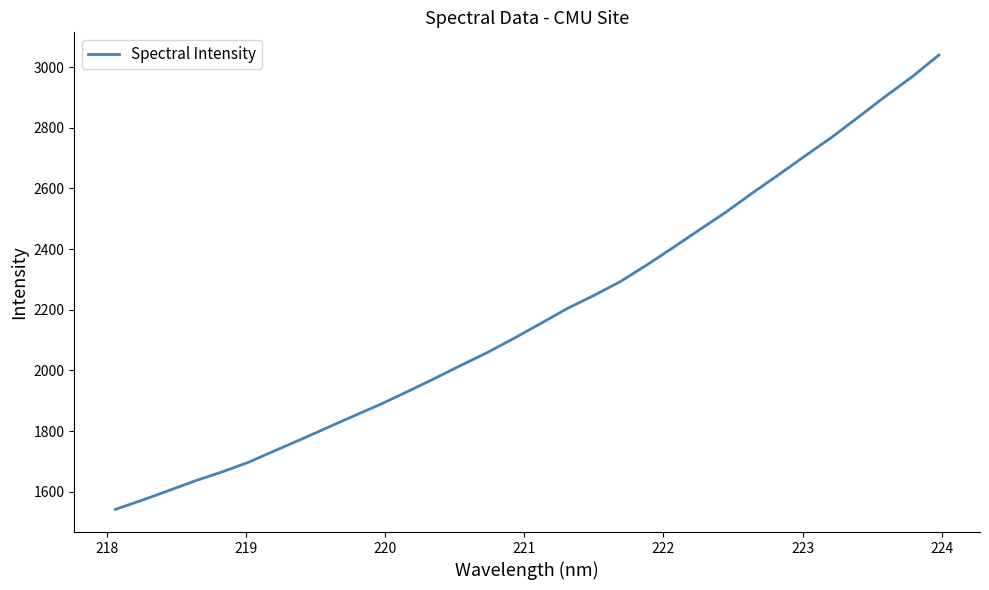

True or false: the data has more than 0 interior local peaks.

False